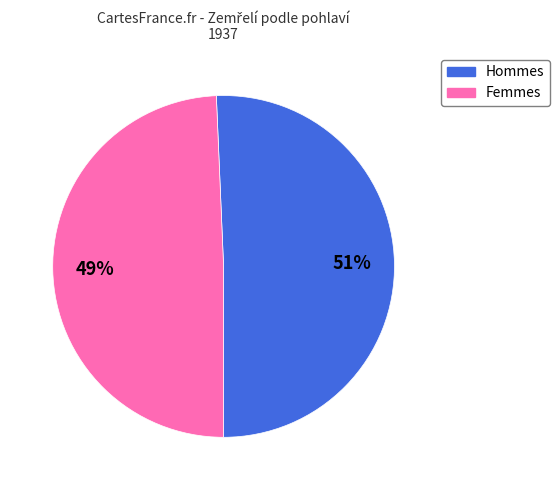

Is there a majority slice in this chart?

Yes